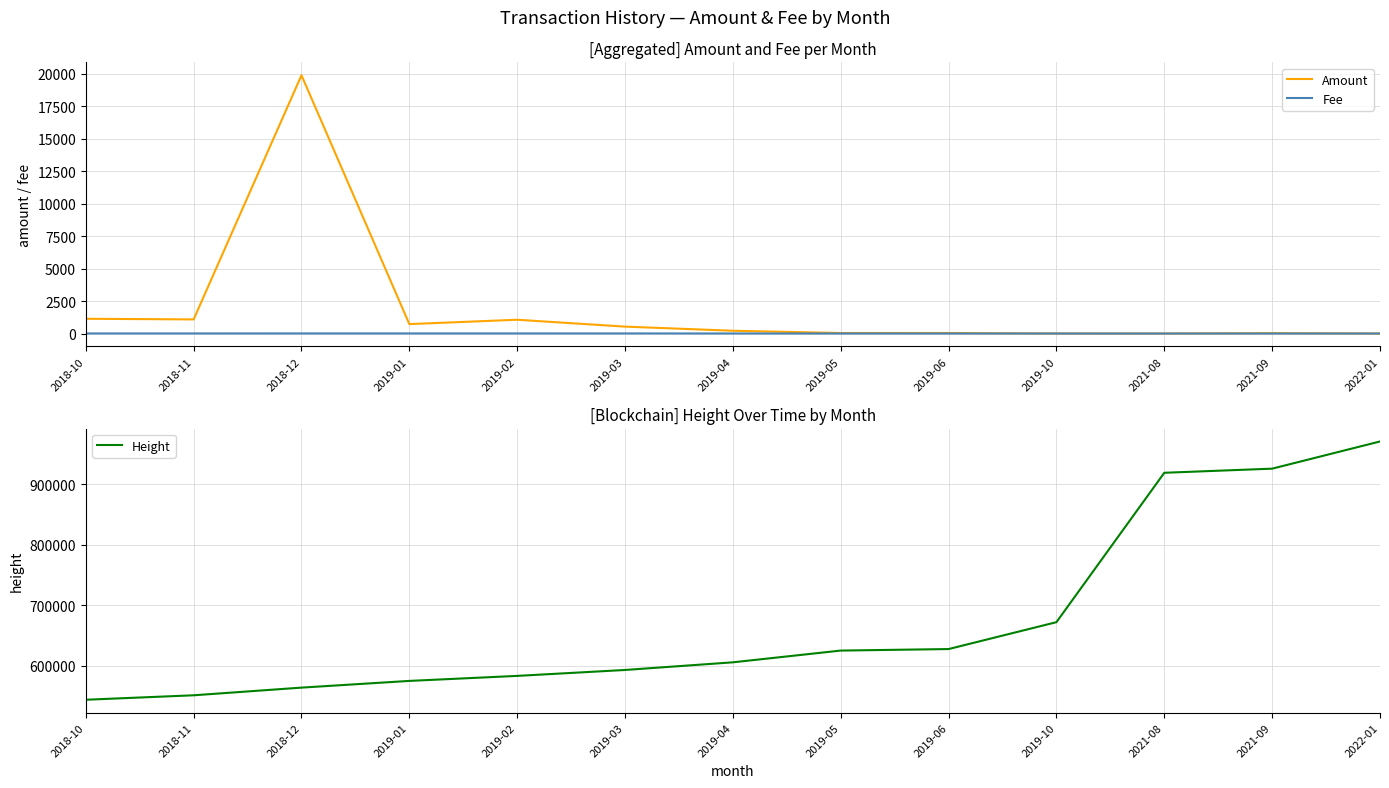

Between 2019-05 and 2019-06, which is larger?

2019-06